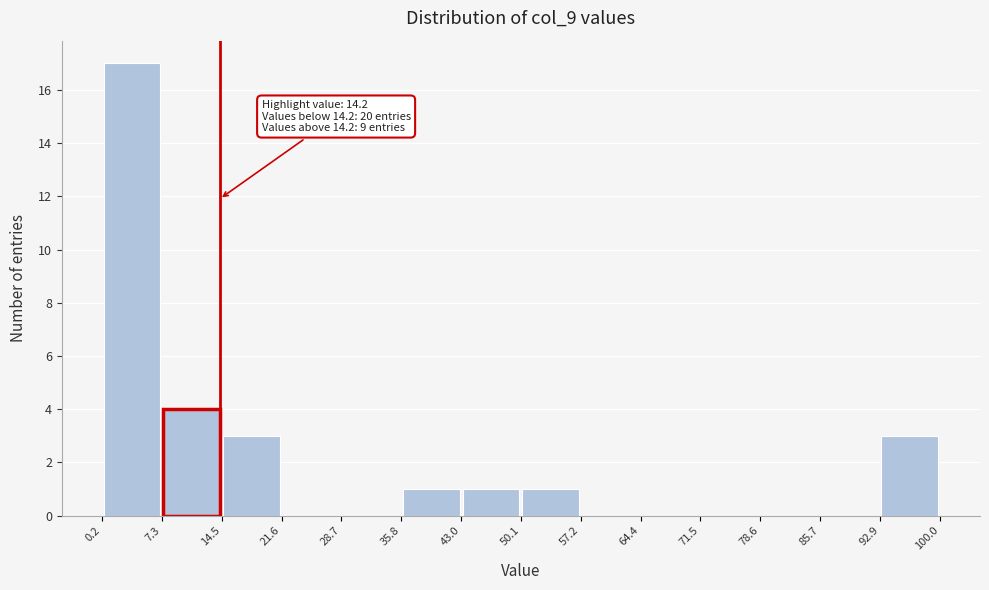

Over which range of the x-axis is the bar tallest?

0.2 to 7.3